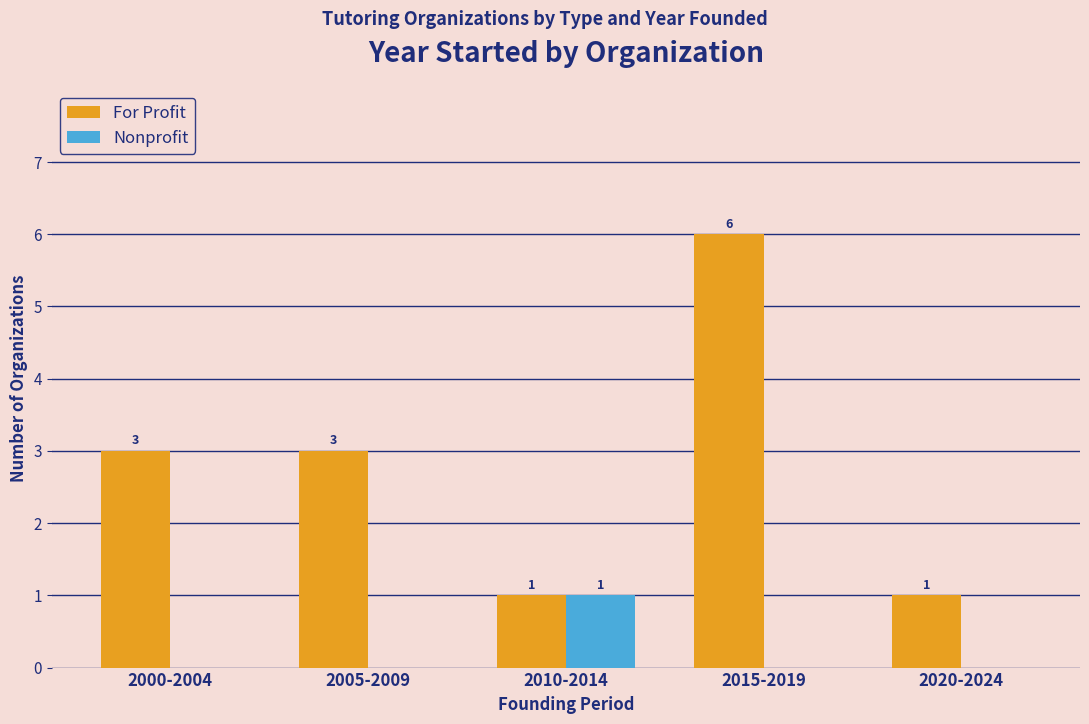

Reading left to right, what are all the values shown in this chart?

For Profit: 2000-2004=3	2005-2009=3	2010-2014=1	2015-2019=6	2020-2024=1
Nonprofit: 2000-2004=0	2005-2009=0	2010-2014=1	2015-2019=0	2020-2024=0